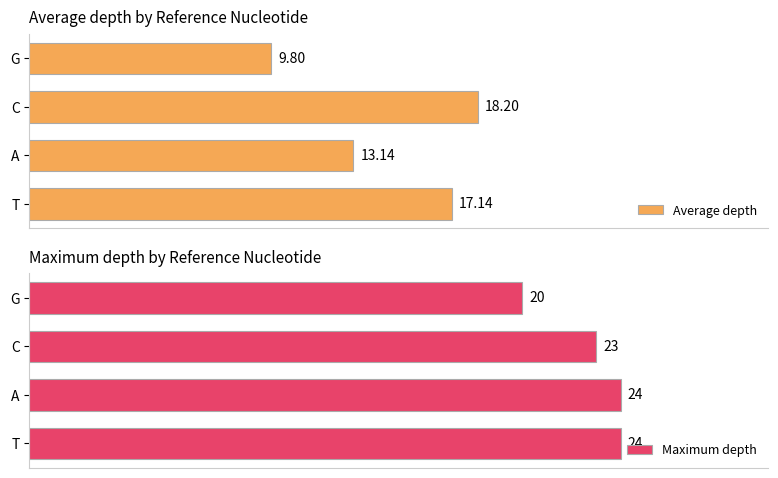

At which label is Maximum depth closest to 22?

C